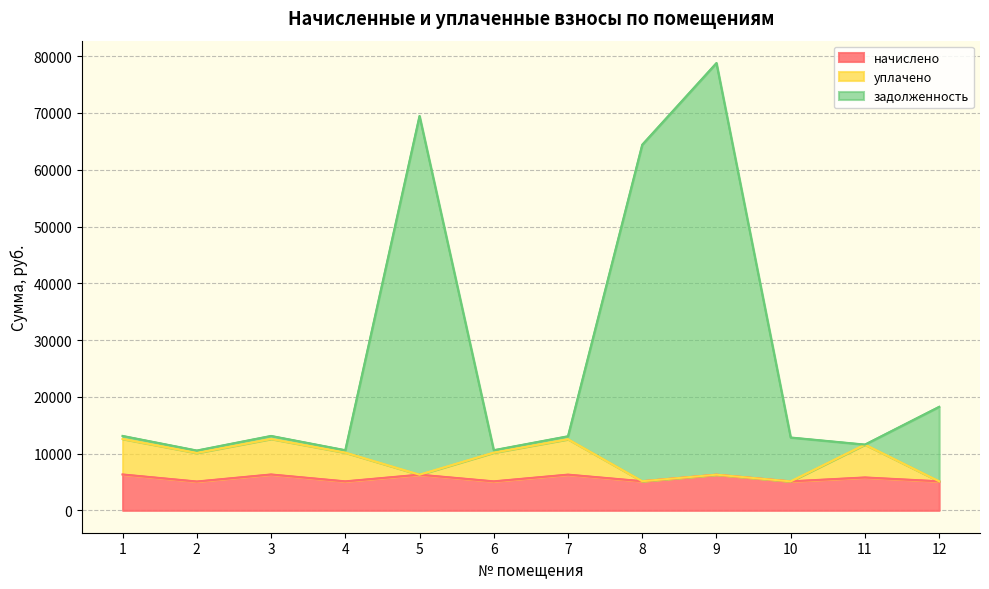

What is the spread (max minus min) of values at 7?

6759.9